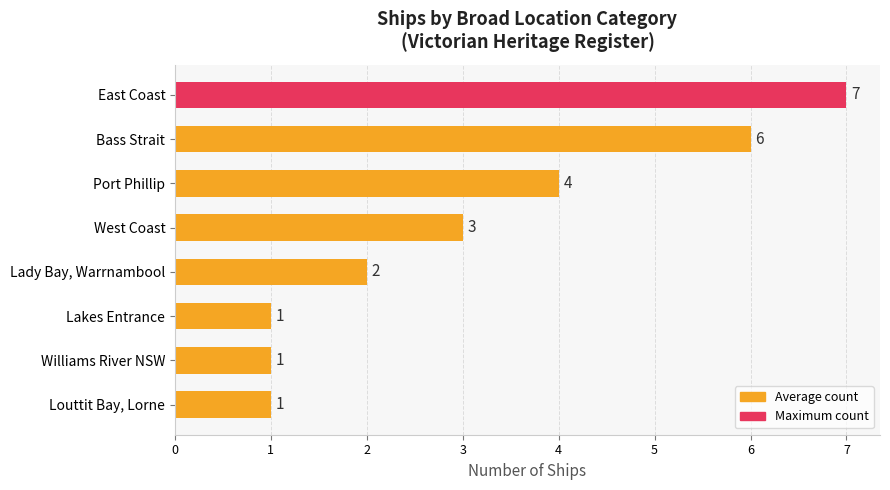

What is the change in value from Bass Strait to Lakes Entrance?

-5